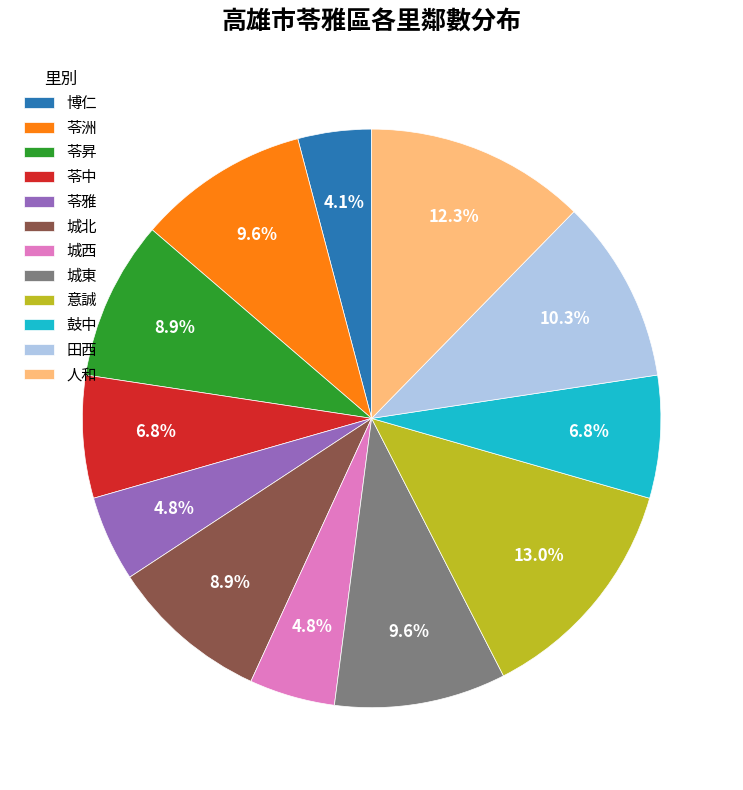

What is the smallest slice in the pie chart?

博仁